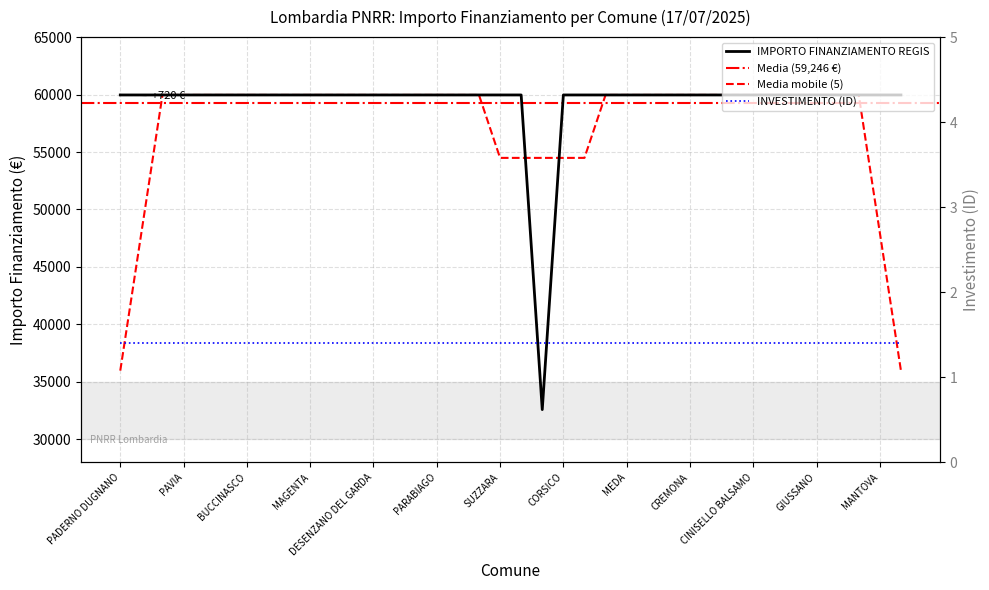

What is the minimum value shown in the chart?

32589